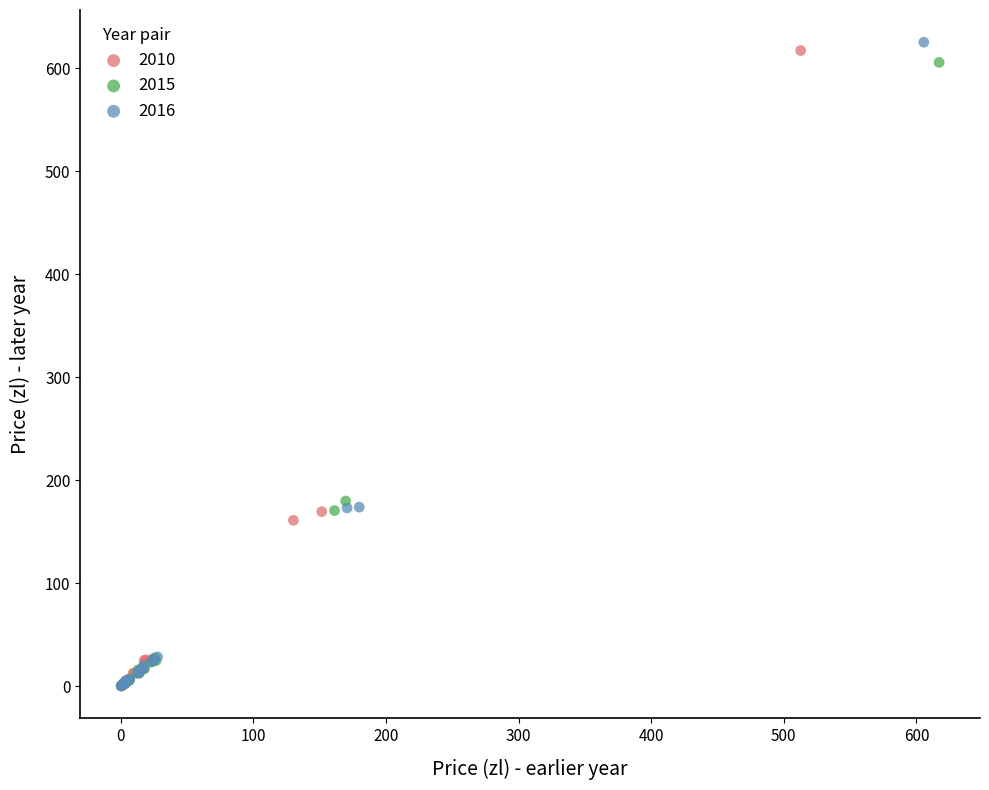

Which series has the widest spread of Y values?

2016